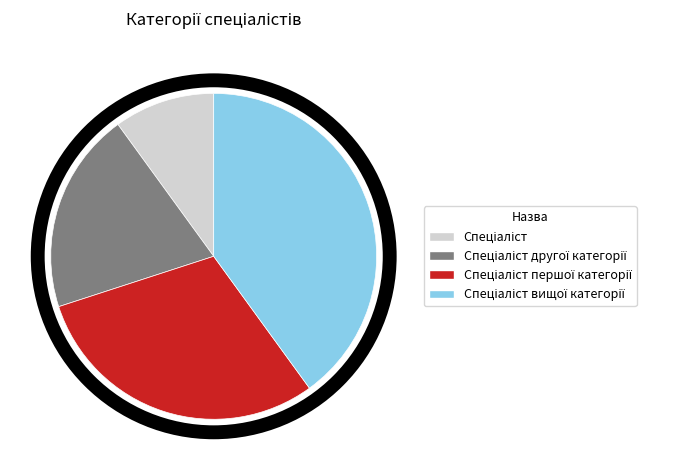

Does any single category account for the majority?

No